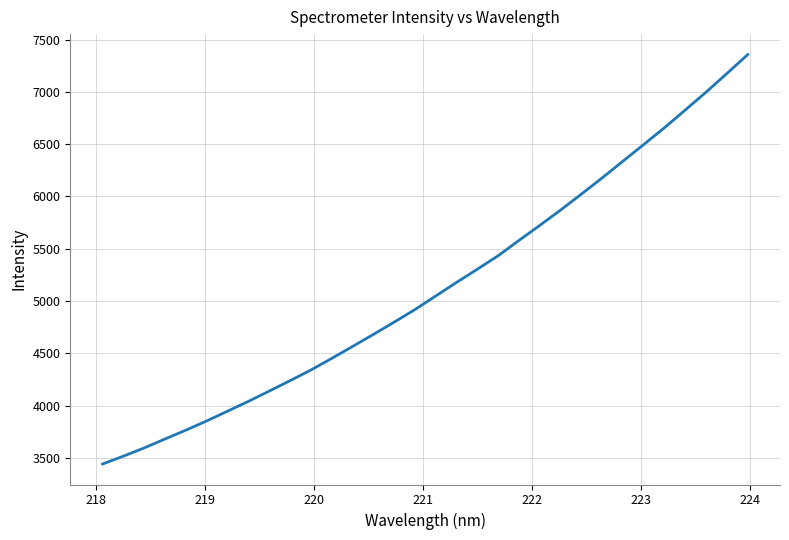

What is the sum of all values?

164158.5